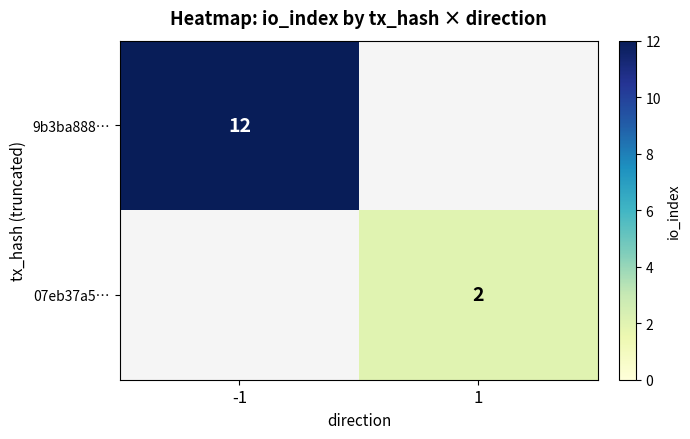

The value of 07eb37a5… at 1 is 2. True or false?

True